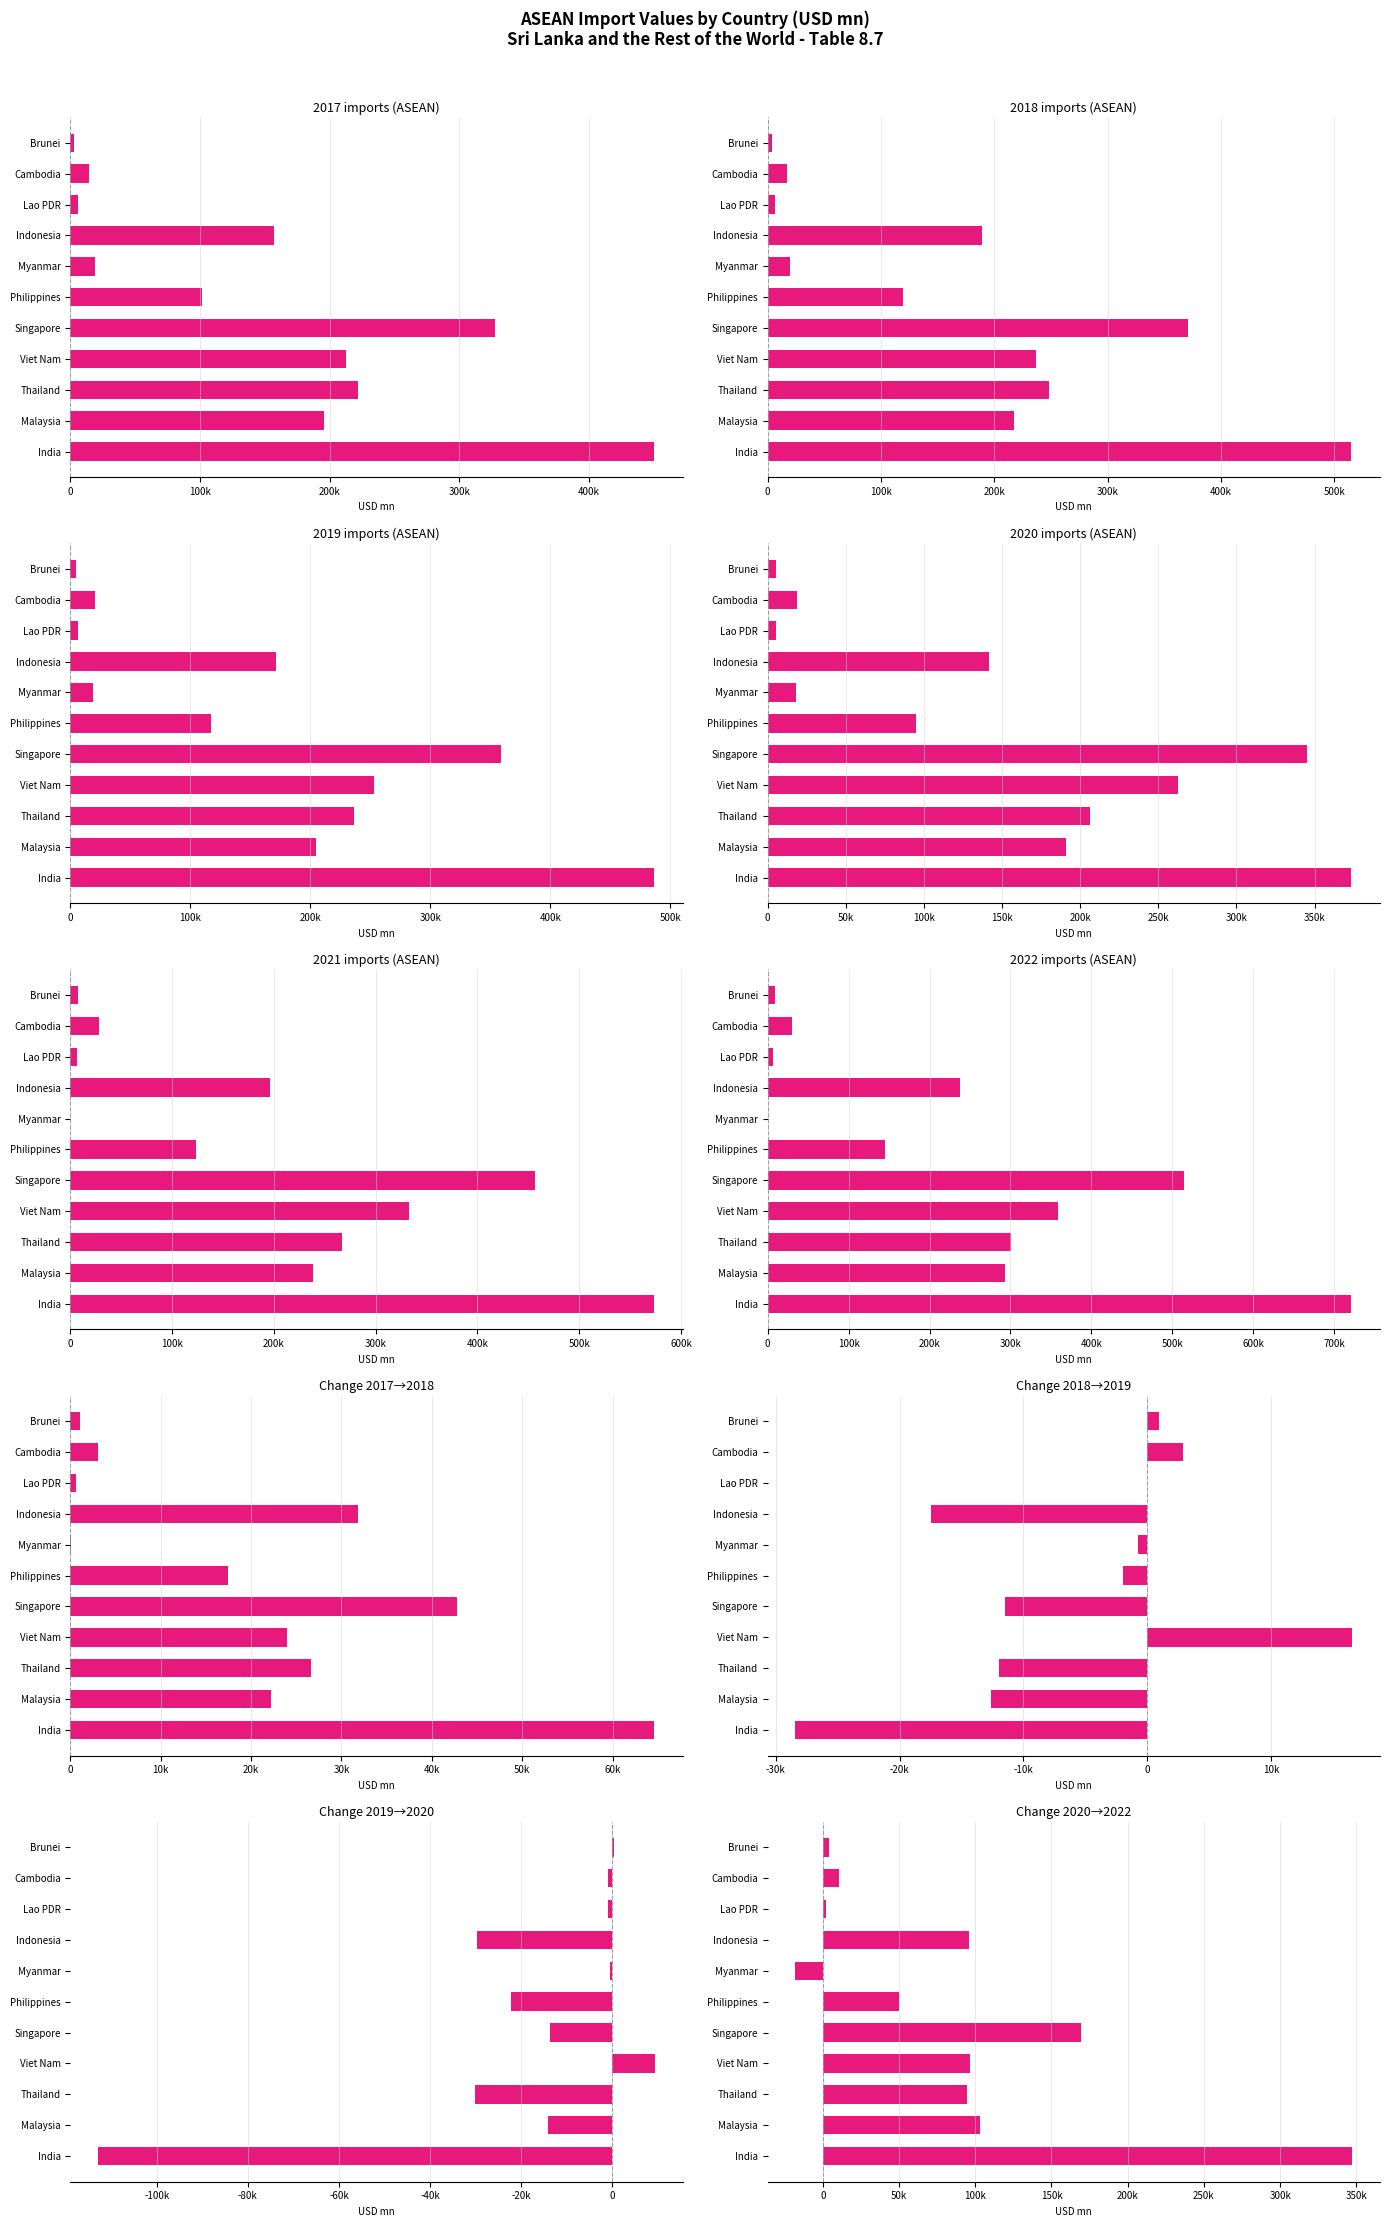

At which category does the chart reach its minimum across all series?

Myanmar